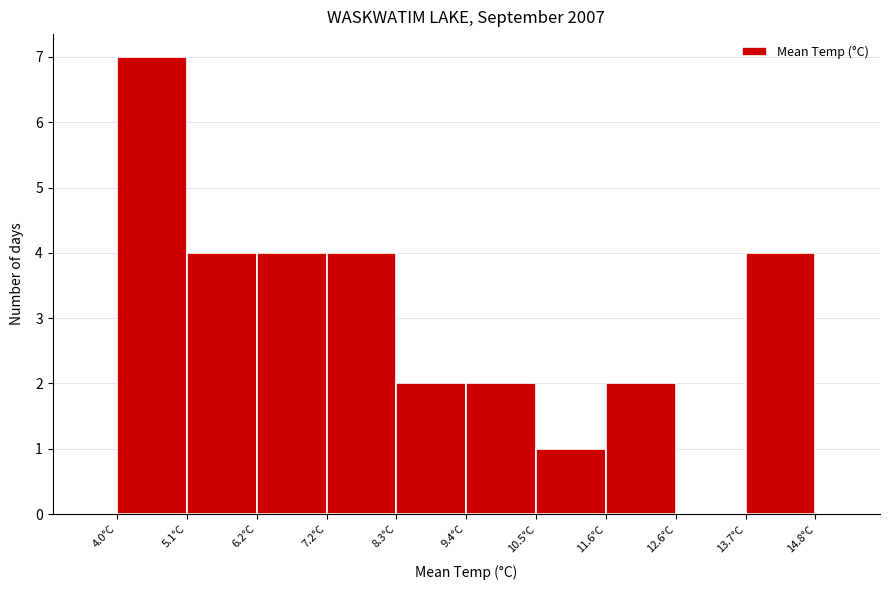

How tall is the bar that spans 6.16 to 7.24 on the x-axis? Neither the bar edges nor the heights are printed on the chart, so give them approximately, as read against the axes.

4